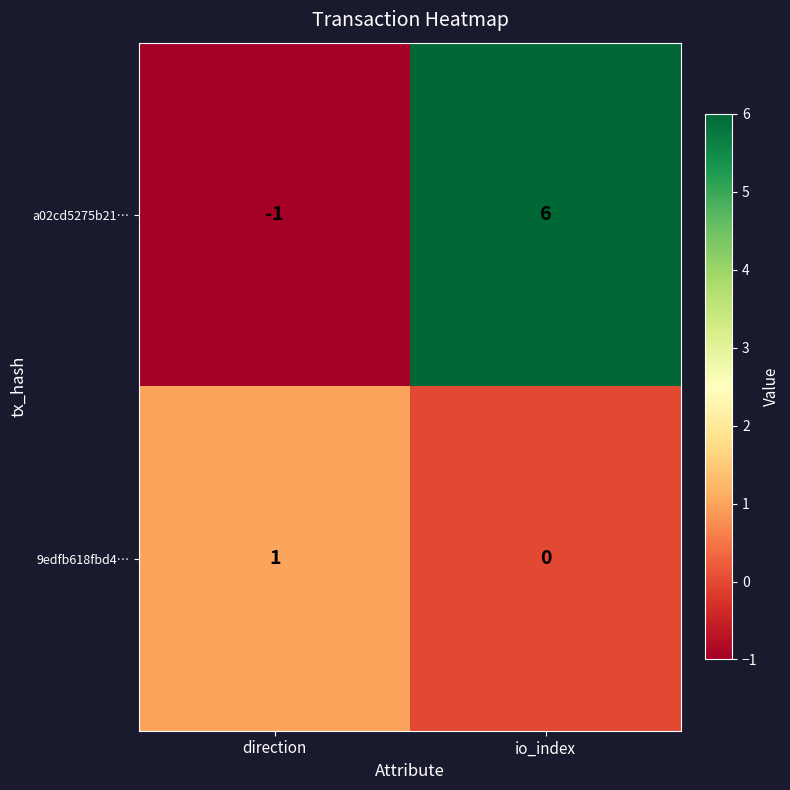

Which series has the widest spread of values?

a02cd5275b21…